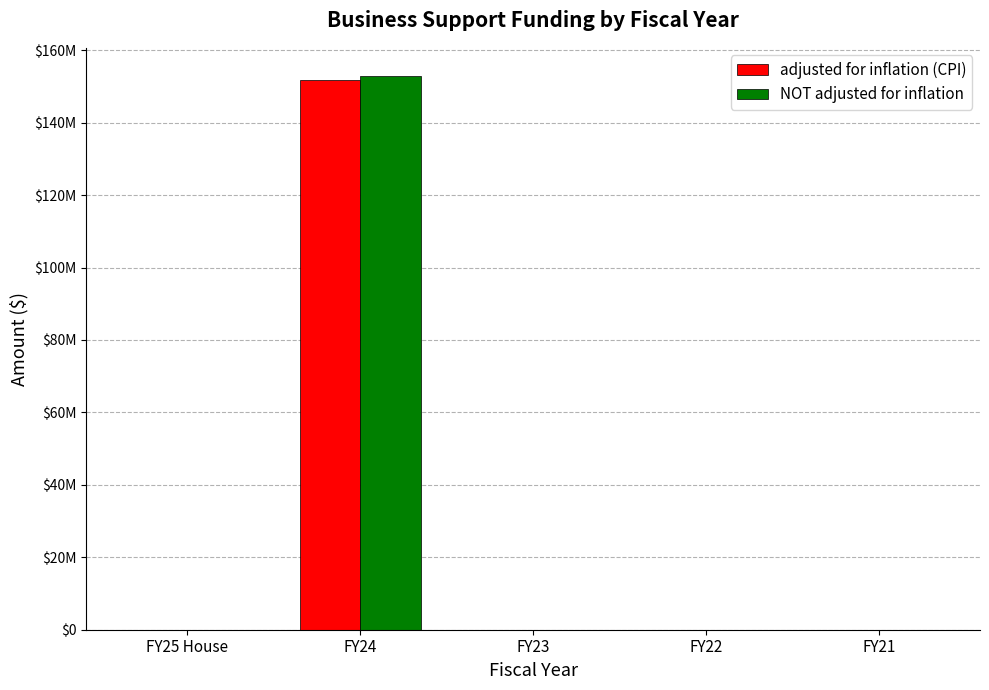

Does the chart contain stacked bars?

No